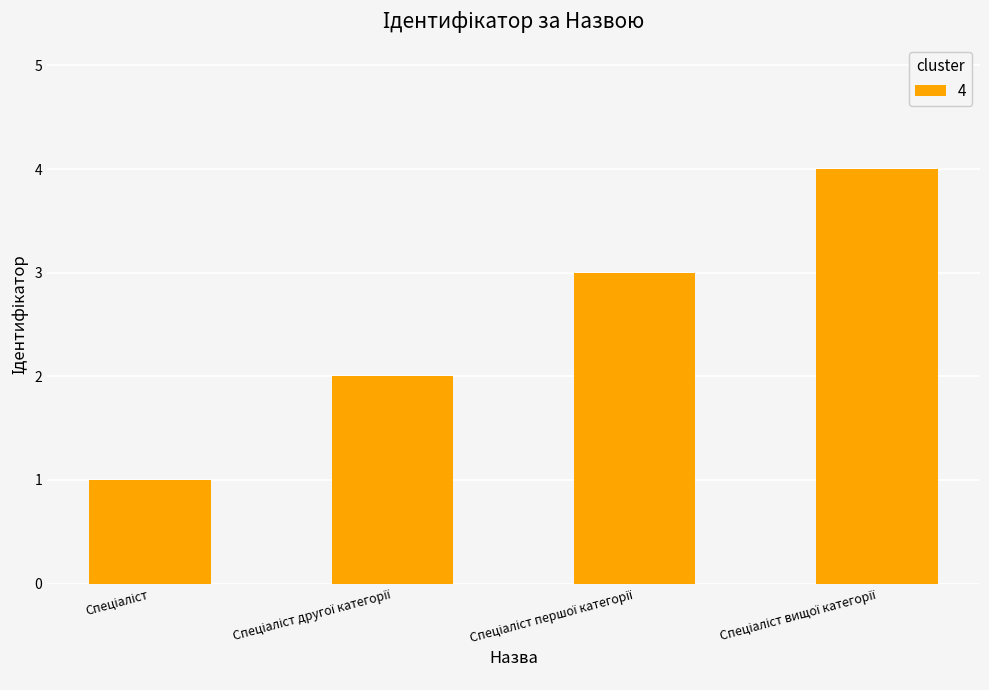

What is the sum of all values?

10